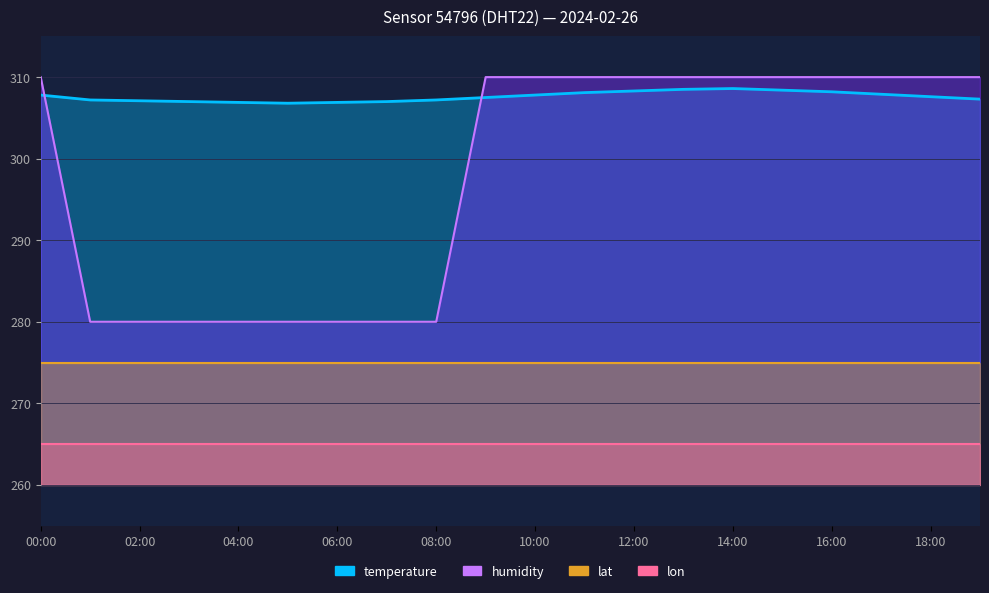

What is the sum of all temperature values?

6152.1